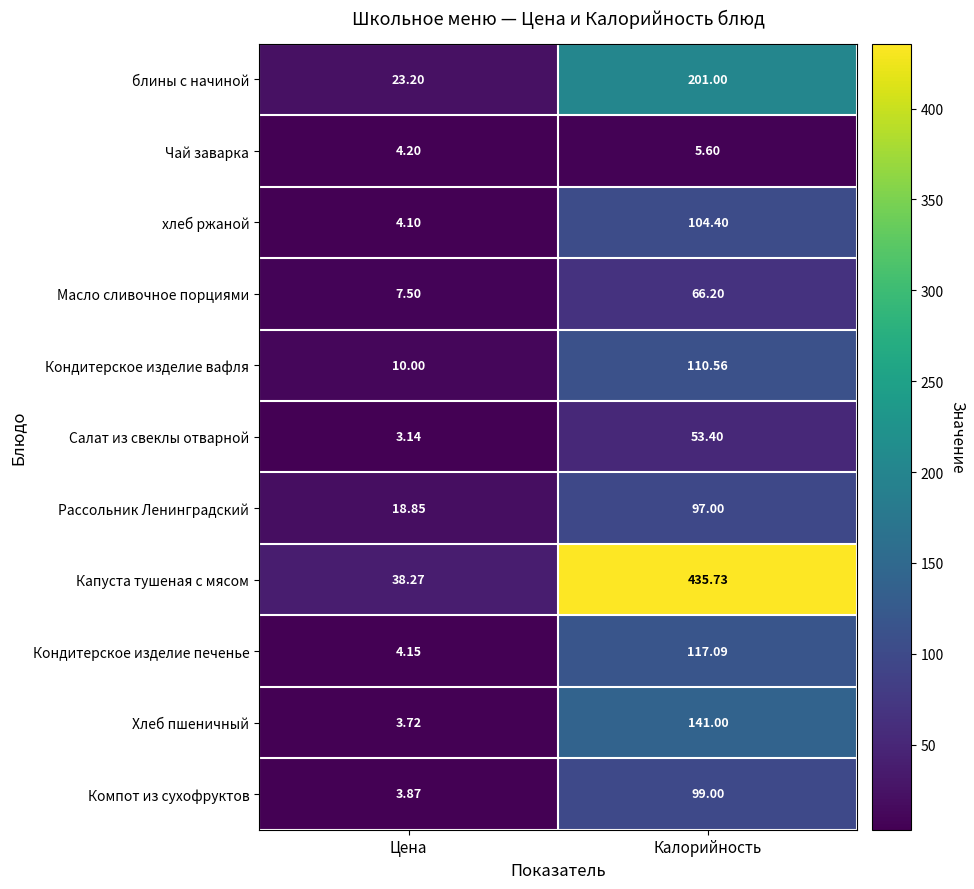

At Калорийность, list the series in order from smallest to largest.

Чай заварка, Салат из свеклы отварной, Масло сливочное порциями, Рассольник Ленинградский, Компот из сухофруктов, хлеб ржаной, Кондитерское изделие вафля, Кондитерское изделие печенье, Хлеб пшеничный, блины с начиной, Капуста тушеная с мясом